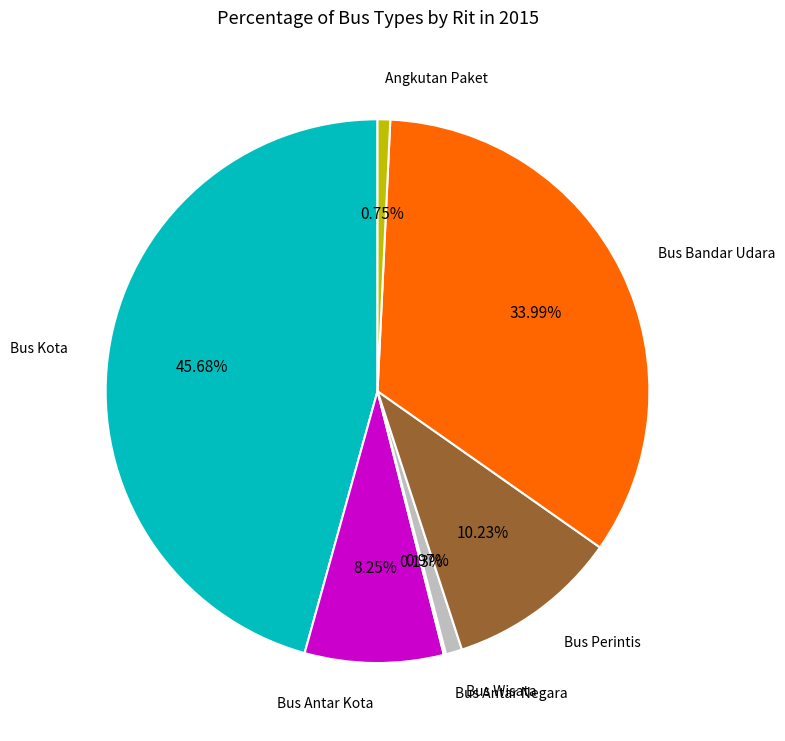

Is there a majority slice in this chart?

No